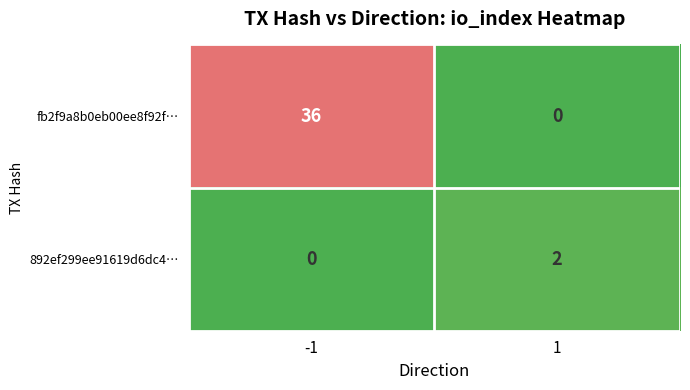

Between -1 and 1, which series saw the biggest shift?

fb2f9a8b0eb00ee8f92f…